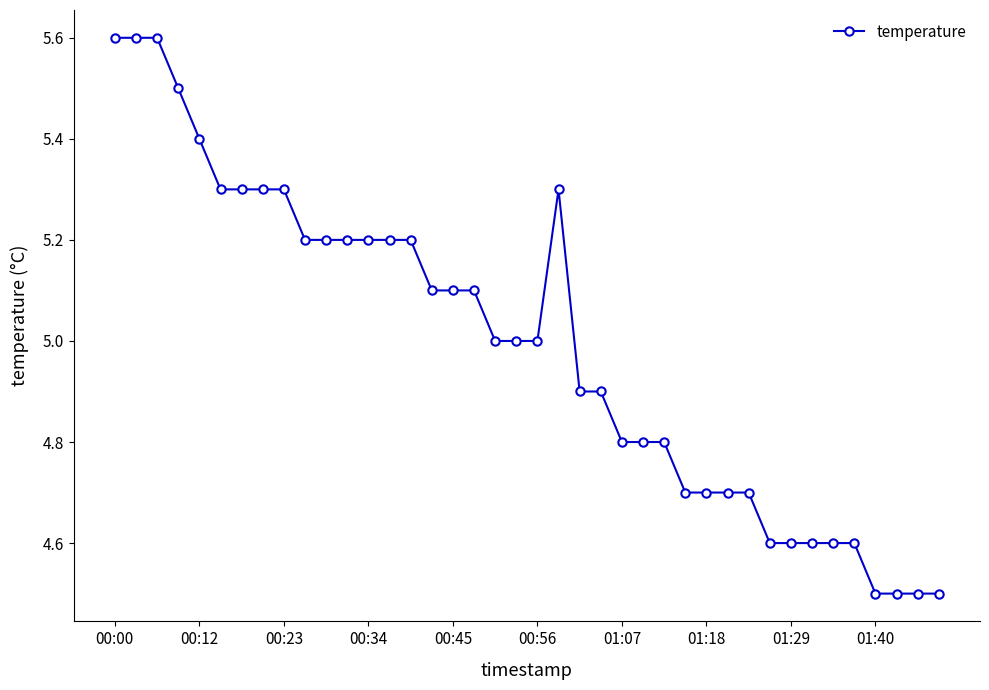

What is the greatest value displayed?

5.6